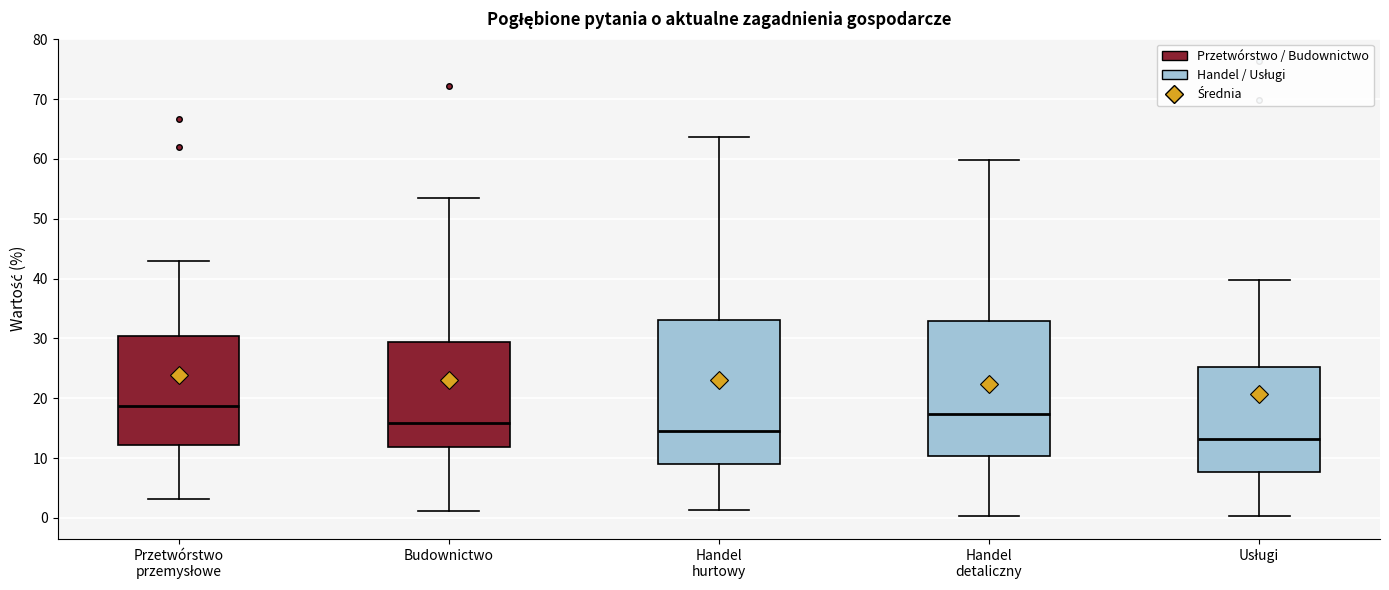

Reading left to right, read every box against the y-axis: the position of its median line, the range the box covers, and the ends of its whiskers. The values are not printed on the chart, so give them approximately, as read against the axis.

Przetwórstwo przemysłowe: median 19, box 12 to 30, whiskers 3 to 43
Budownictwo: median 16, box 12 to 29, whiskers 1 to 53
Handel hurtowy: median 15, box 9 to 33, whiskers 1 to 64
Handel detaliczny: median 17, box 10 to 33, whiskers 0 to 60
Usługi: median 13, box 8 to 25, whiskers 0 to 40